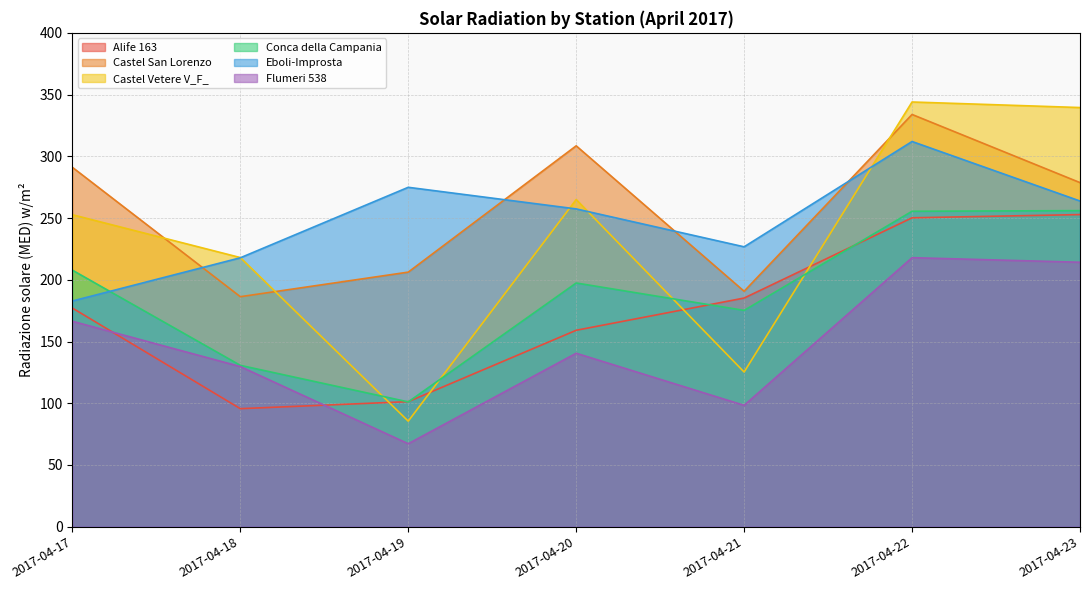

What is the value of the Conca della Campania point at the 6th from the left?

255.5